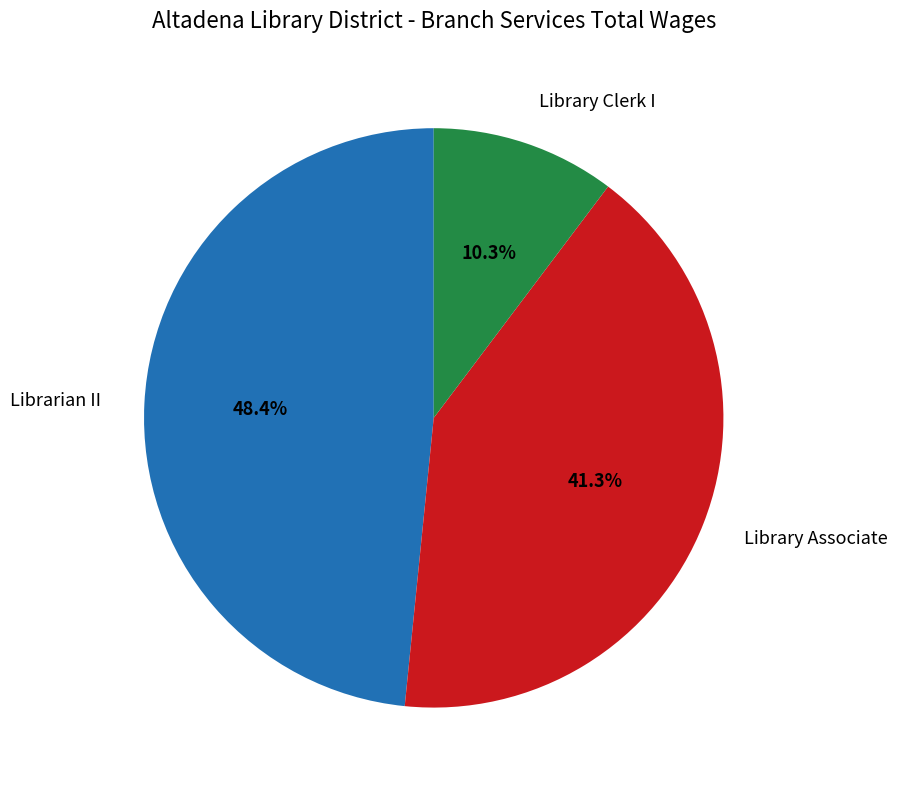

Is there a majority slice in this chart?

No